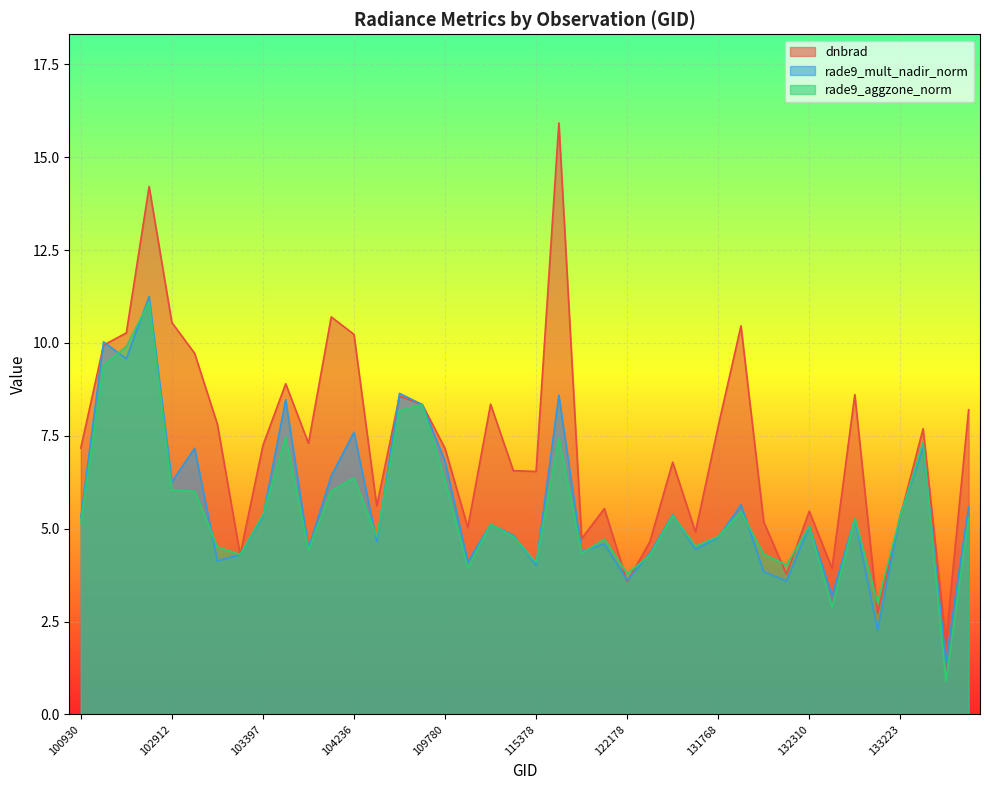

Does the chart display data point markers on the line(s)?

No